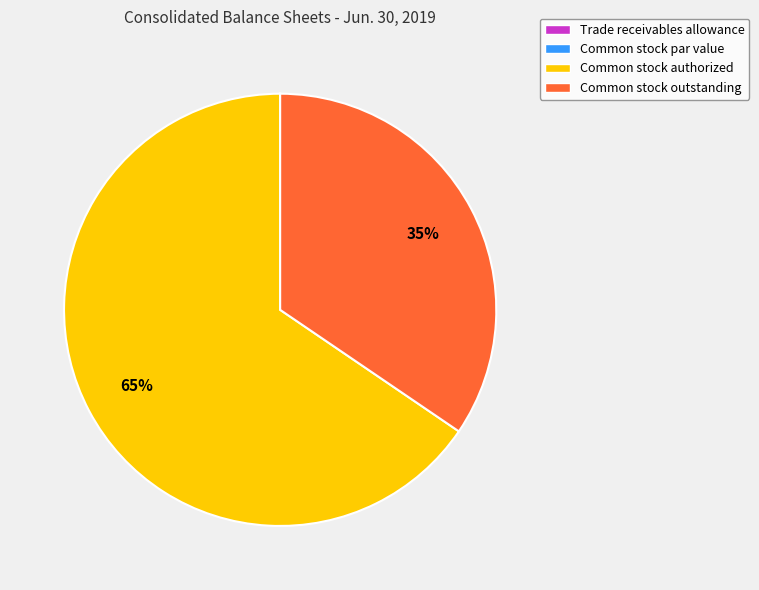

To the nearest percent, what is the difference between the largest and smallest slice percentages?

65%